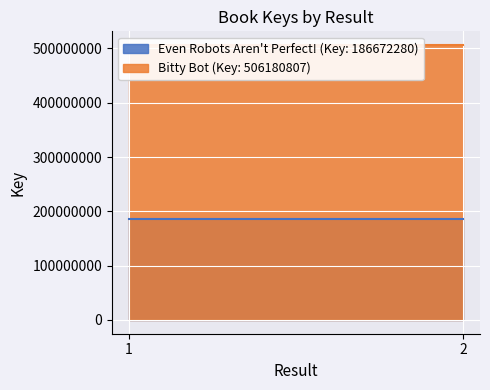

True or false: Bitty Bot (Key: 506180807) has a value of 875700049 at 1.

False